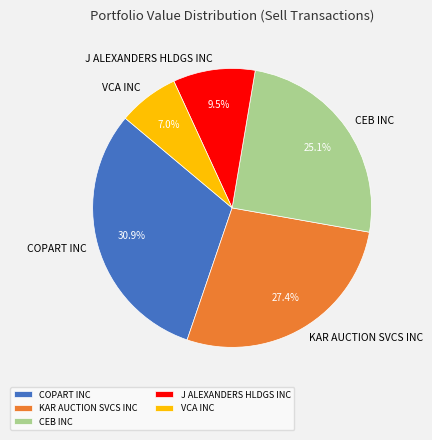

How many slices are in this pie chart?

5